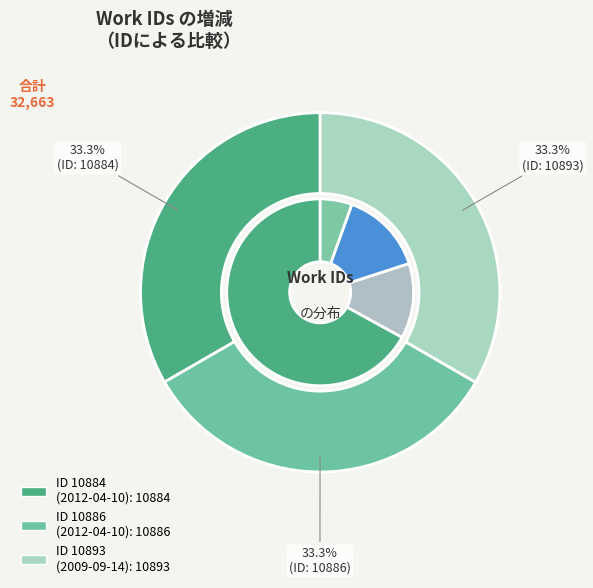

Approximately how many times larger is the value at 2012-04-10 compared to 2009-09-14?

1.0